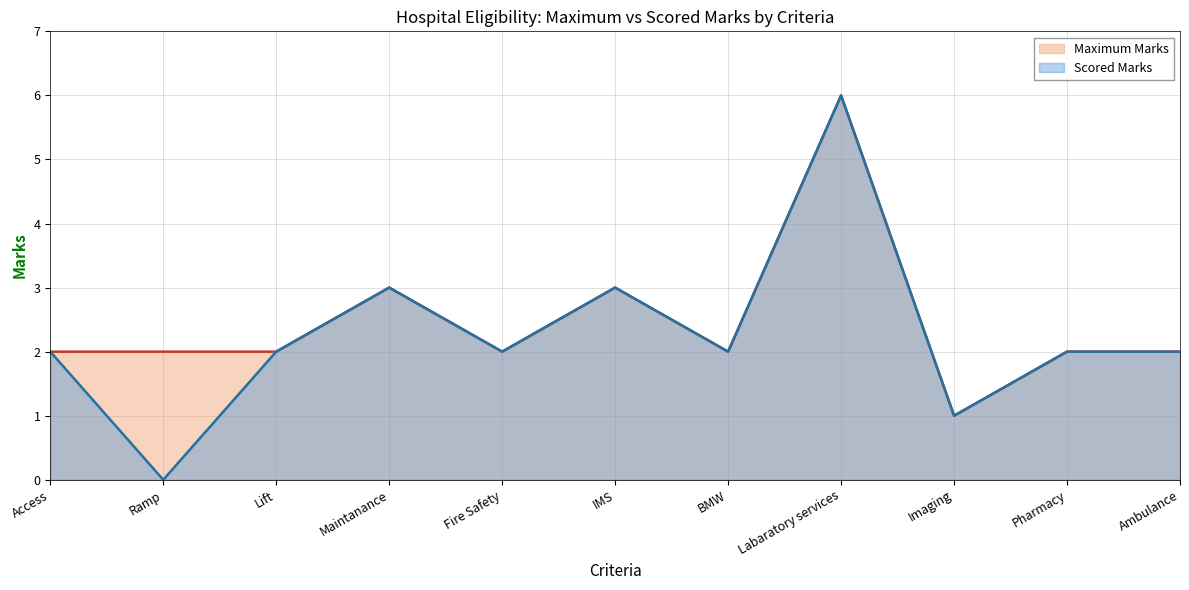

True or false: Maximum Marks and Scored Marks cross at least once.

False